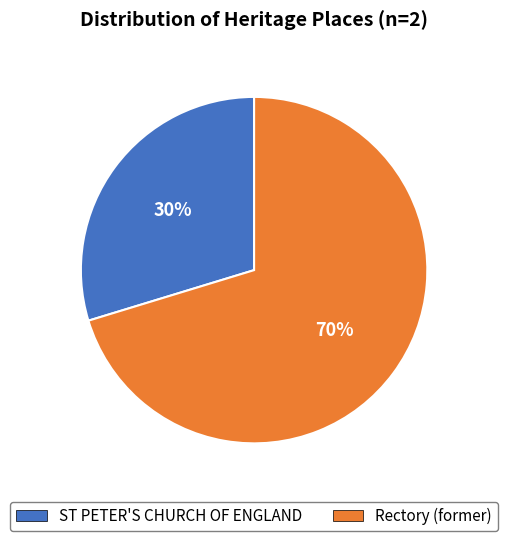

Count the number of slices in the pie.

2